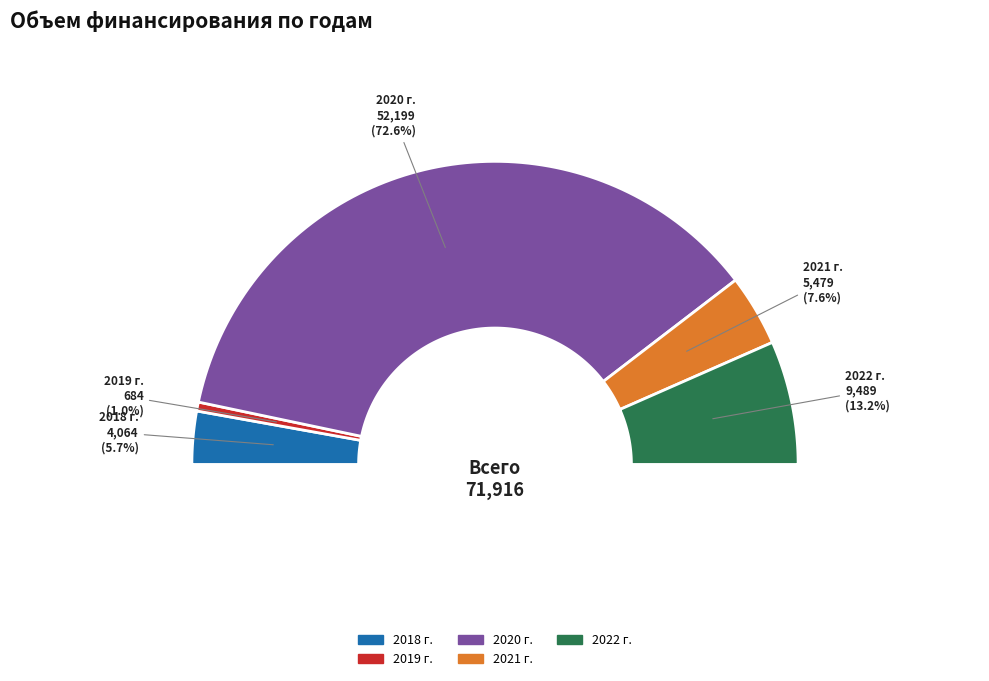

Is there a majority slice in this chart?

Yes